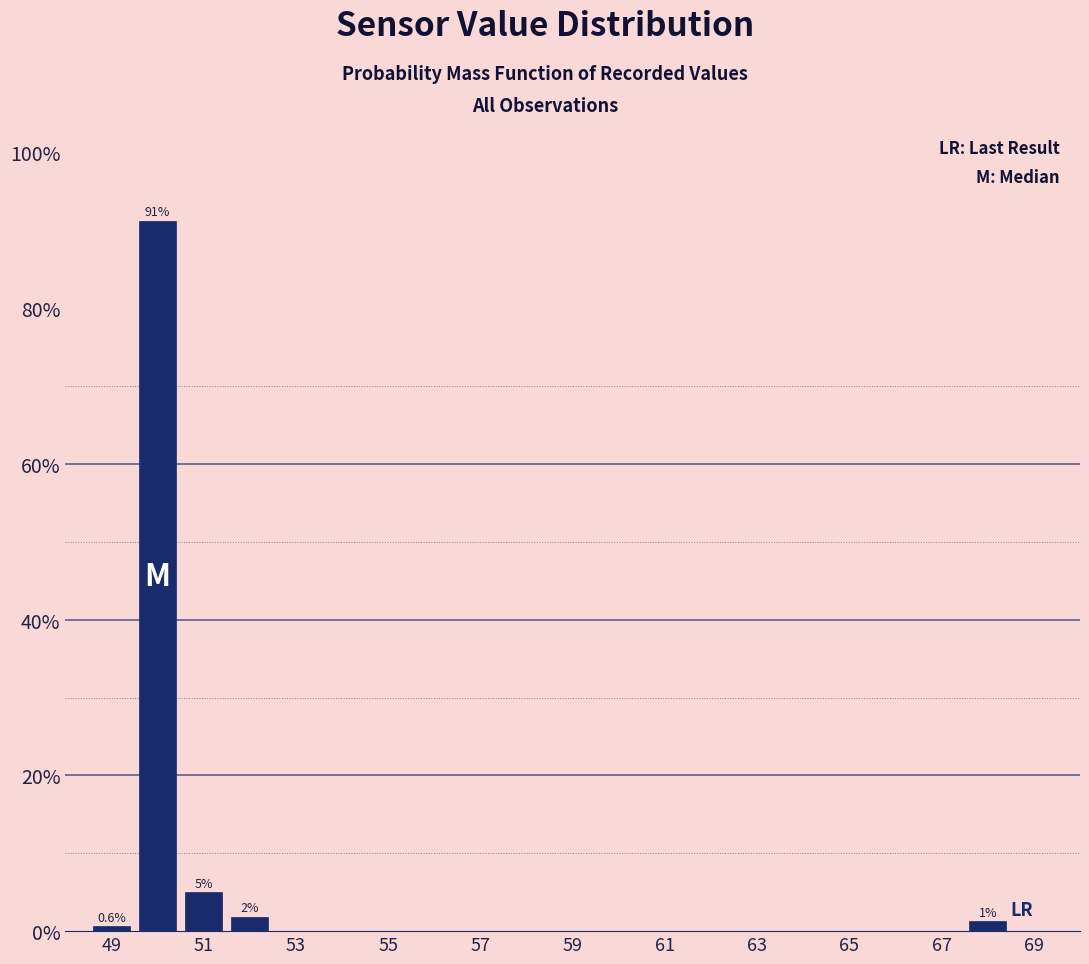

Which range on the x-axis has the tallest bar?

49.5 to 50.5